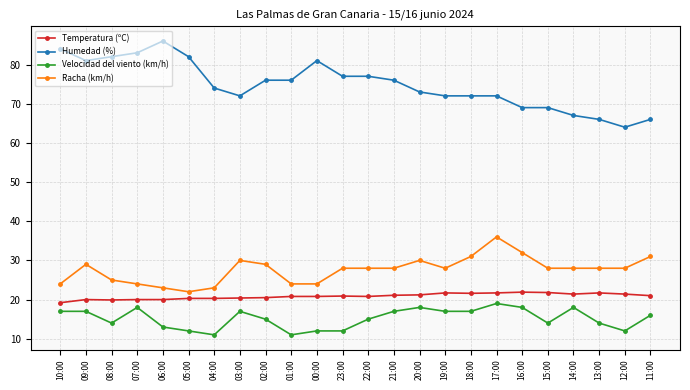

What is the sum of all Temperatura (ºC) values?

500.4